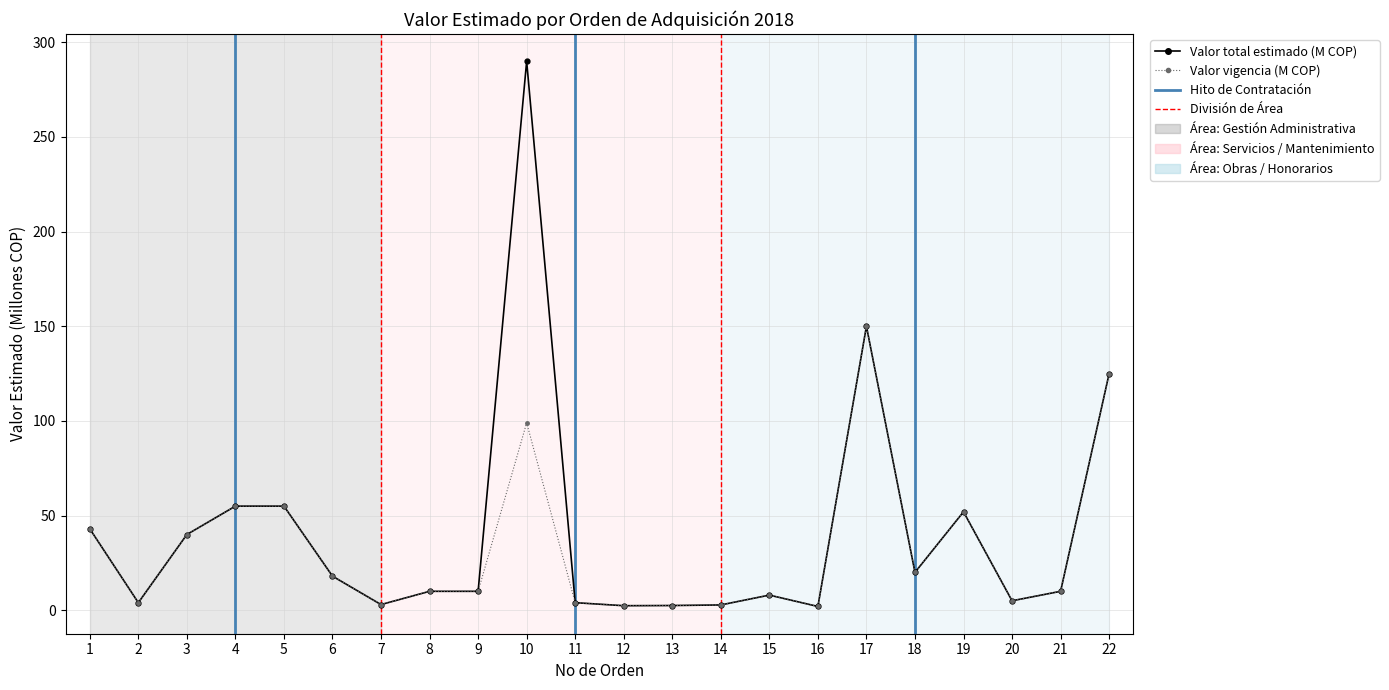

What is the difference between the highest and lowest values at 10?

191.0